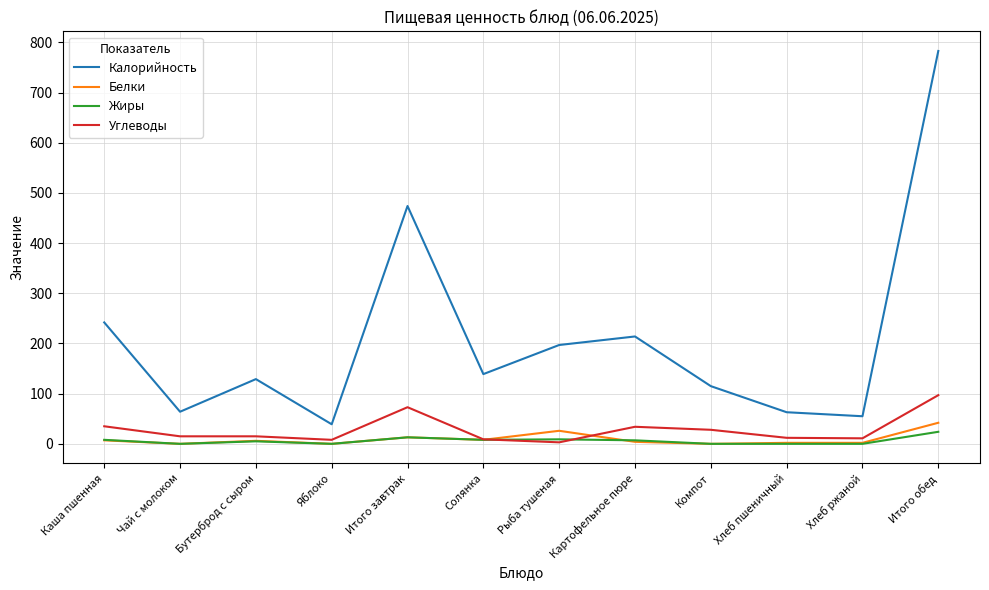

Between Итого завтрак and Рыба тушеная, which series saw the biggest shift?

Калорийность